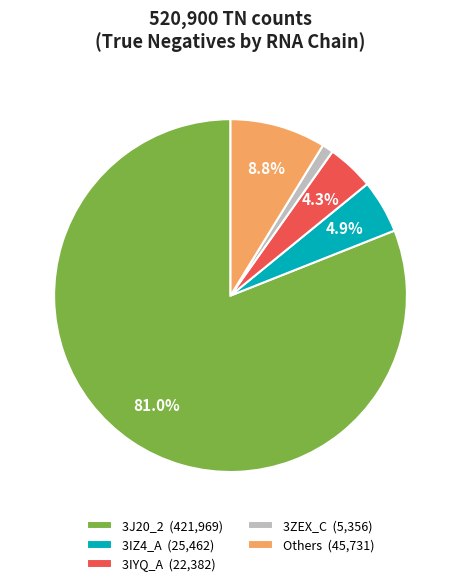

What is the majority slice?

3J20_2 (421,969)